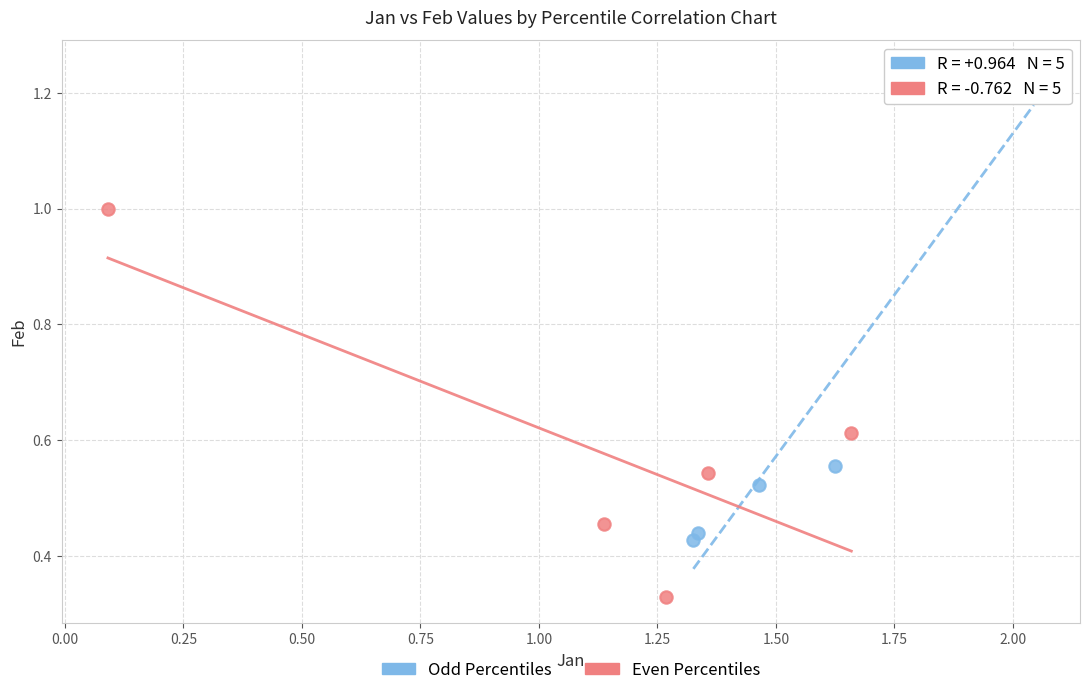

Which series reaches the minimum Y coordinate?

Even Percentiles